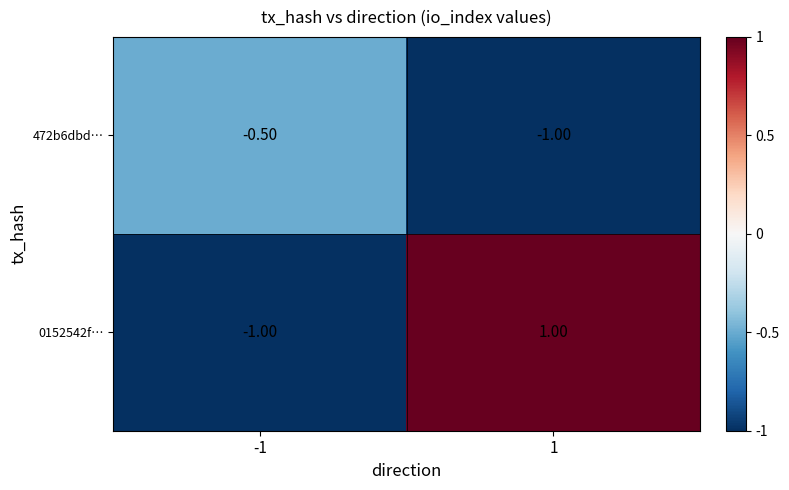

What is the smallest value displayed?

-1.0